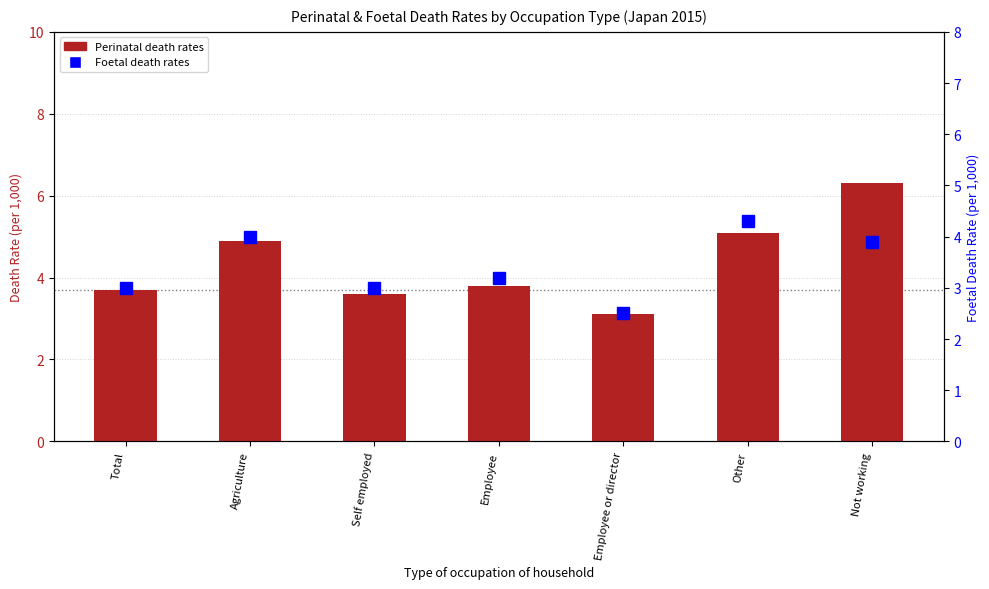

What is the difference between the Perinatal death rates values at Not working and Employee or director?

3.2